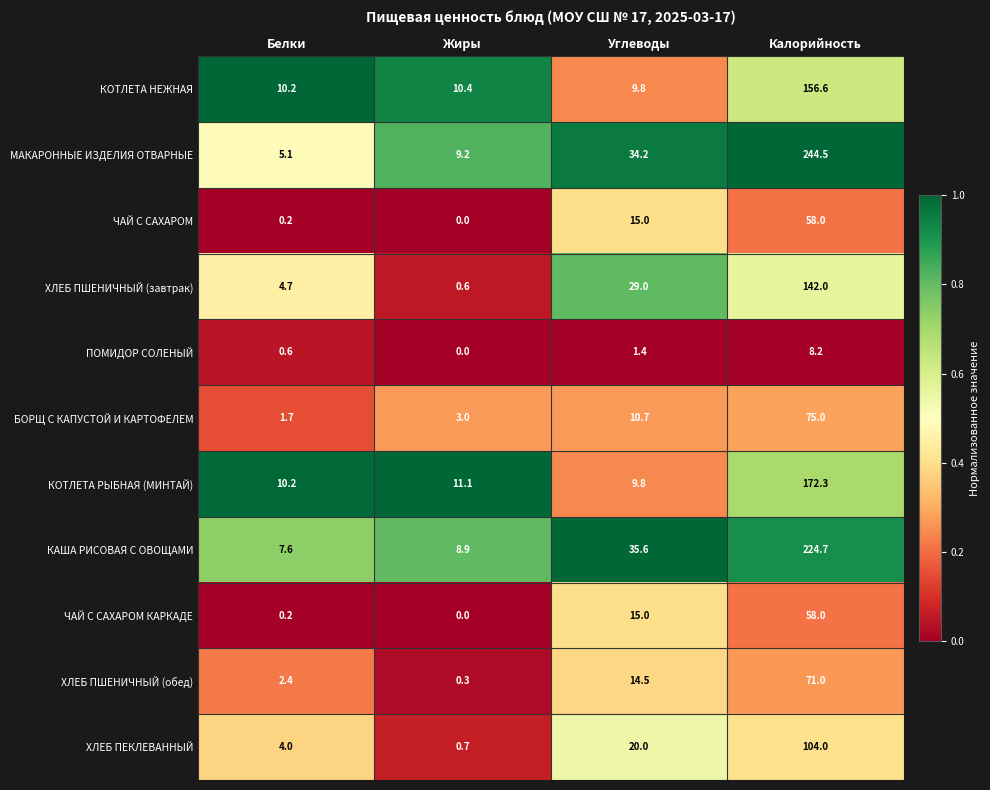

Which label corresponds to the largest value in the chart?

Калорийность